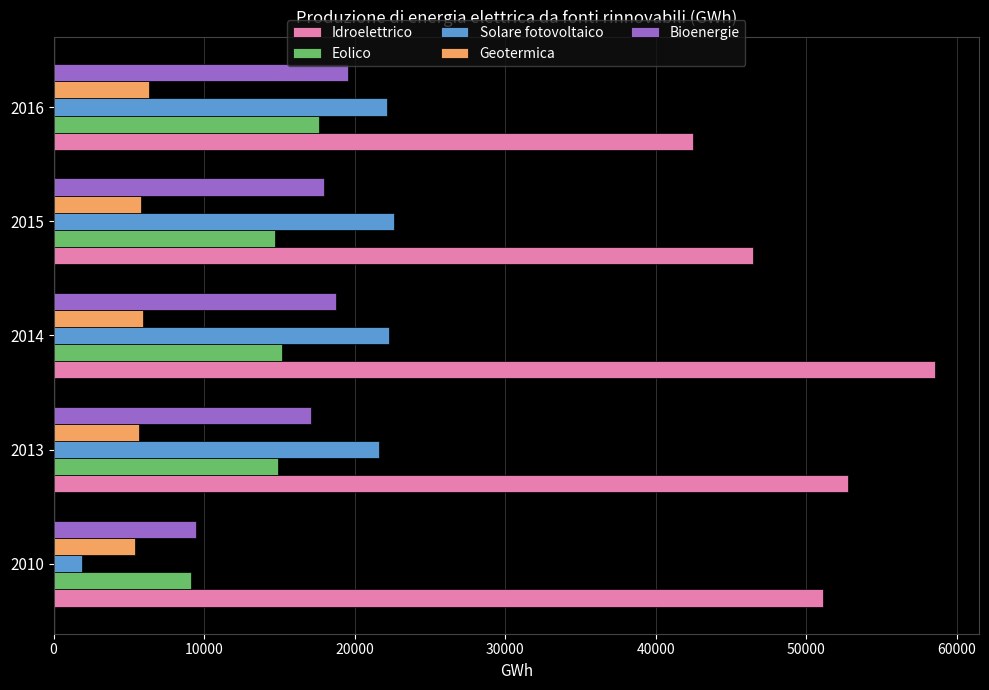

At which label is Solare fotovoltaico closest to 12246?

2013